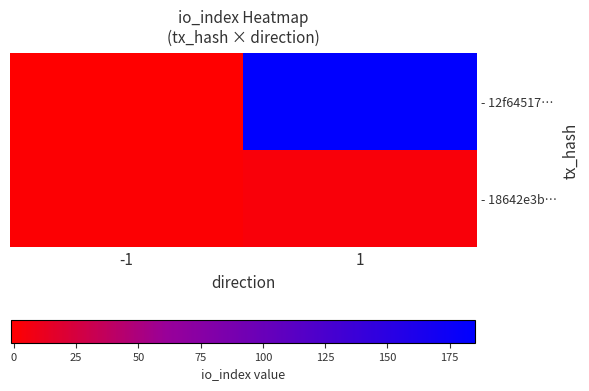

Which series has the widest spread of values?

- 12f64517…